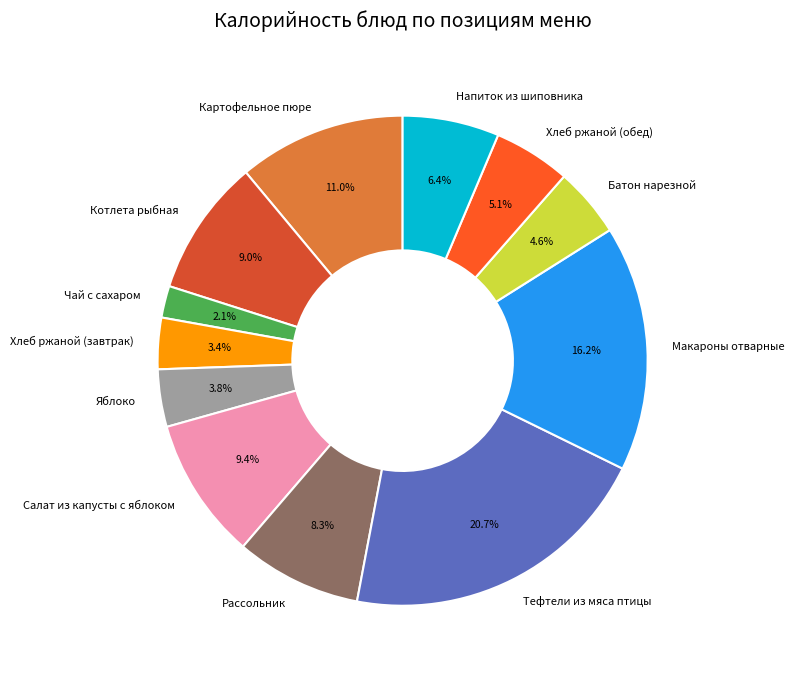

To the nearest percent, what portion does Чай с сахаром represent?

2%